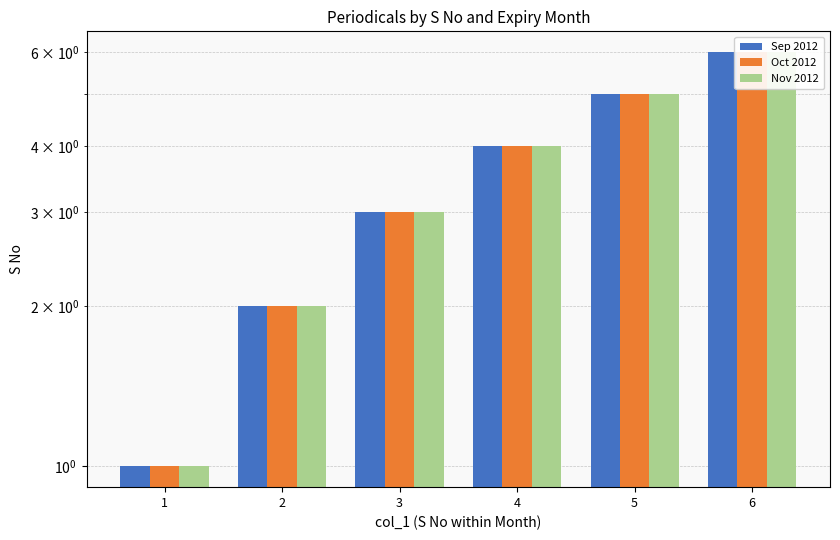

The value of Nov 2012 at 4 is 5. True or false?

False